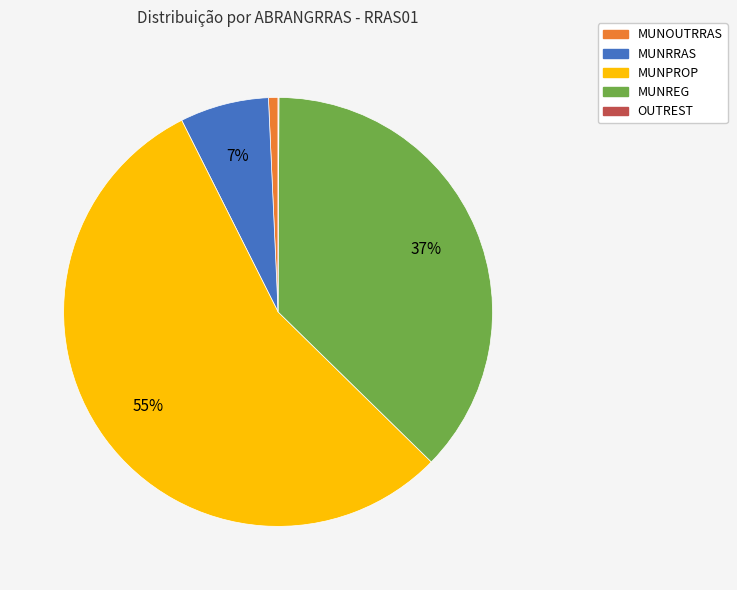

Is there any slice that represents more than half of the pie?

Yes